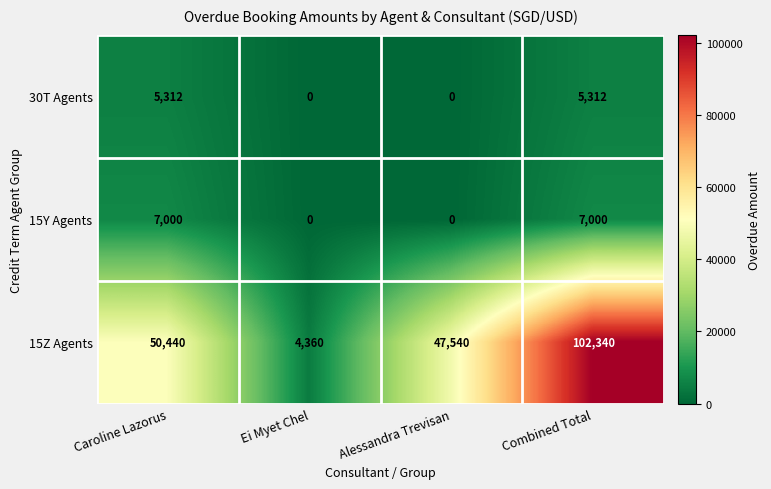

Reading left to right, extract all data points from this chart.

30T Agents: Caroline Lazorus=5312	Ei Myet Chel=0	Alessandra Trevisan=0	Combined Total=5312
15Y Agents: Caroline Lazorus=7000	Ei Myet Chel=0	Alessandra Trevisan=0	Combined Total=7000
15Z Agents: Caroline Lazorus=50440	Ei Myet Chel=4360	Alessandra Trevisan=47540	Combined Total=102340